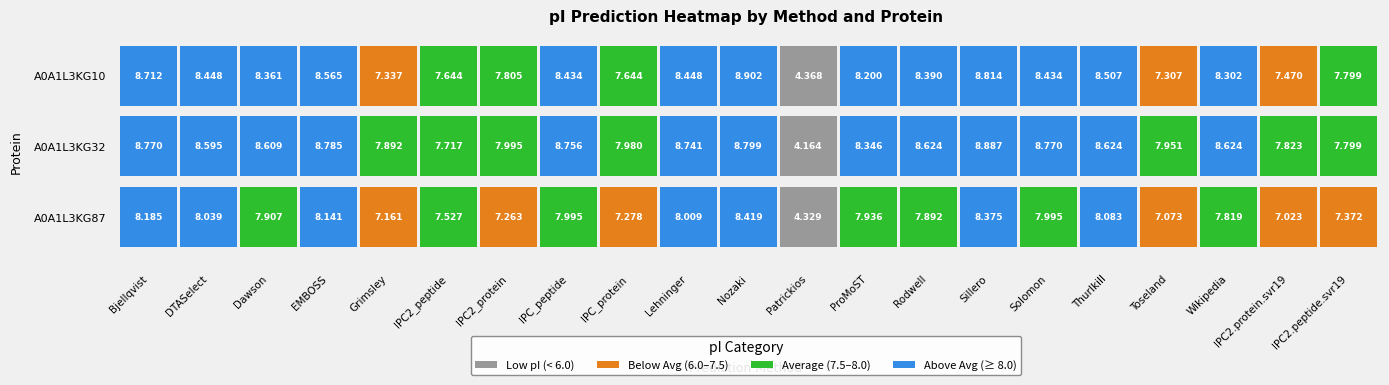

The value of IPC_protein at 1 is 8.0. True or false?

True